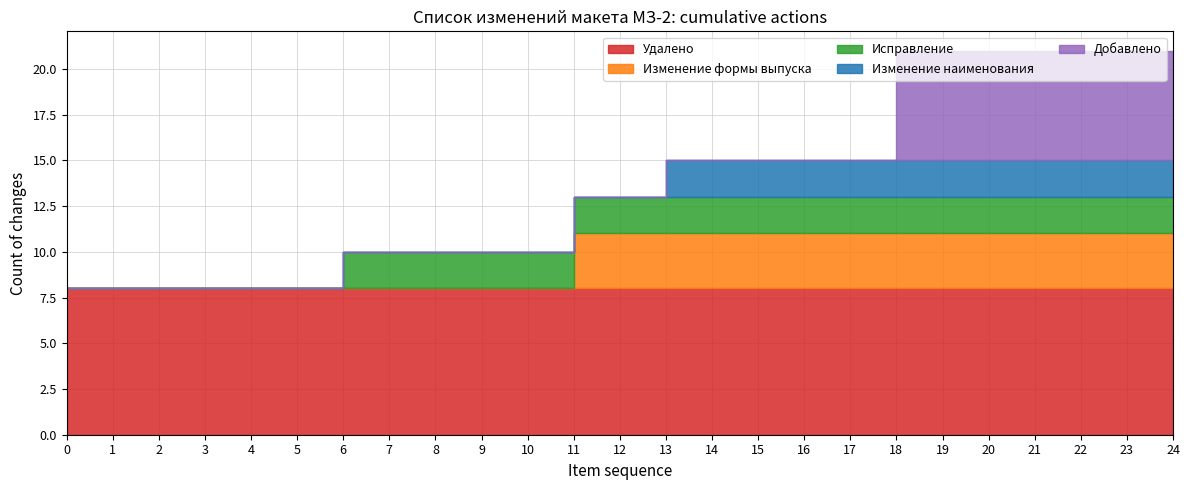

Rank the categories by Изменение формы выпуска value from lowest to highest.

0, 1, 2, 3, 4, 5, 6, 7, 8, 9, 10, 11, 12, 13, 14, 15, 16, 17, 18, 19, 20, 21, 22, 23, 24